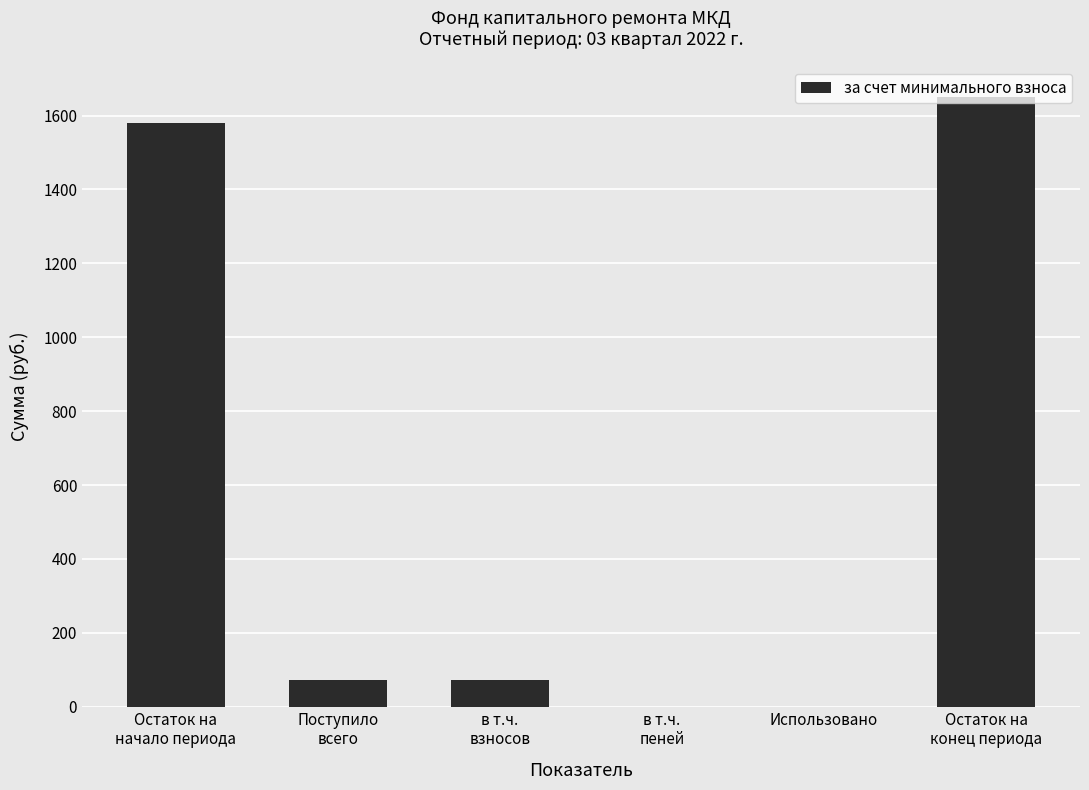

What is the average value?

562.3